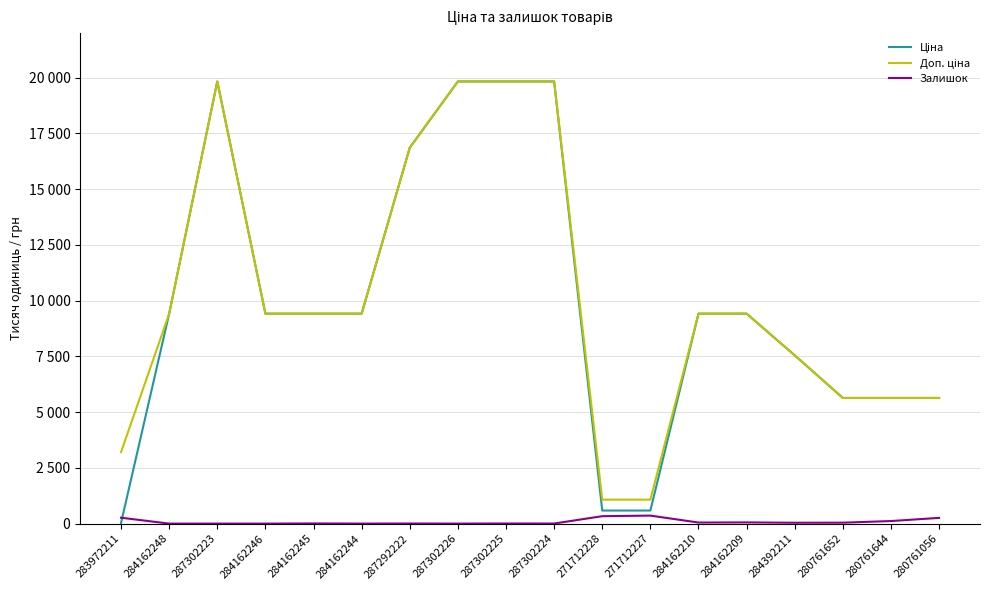

Is it true that Залишок equals 75.1 at 271712227?

False